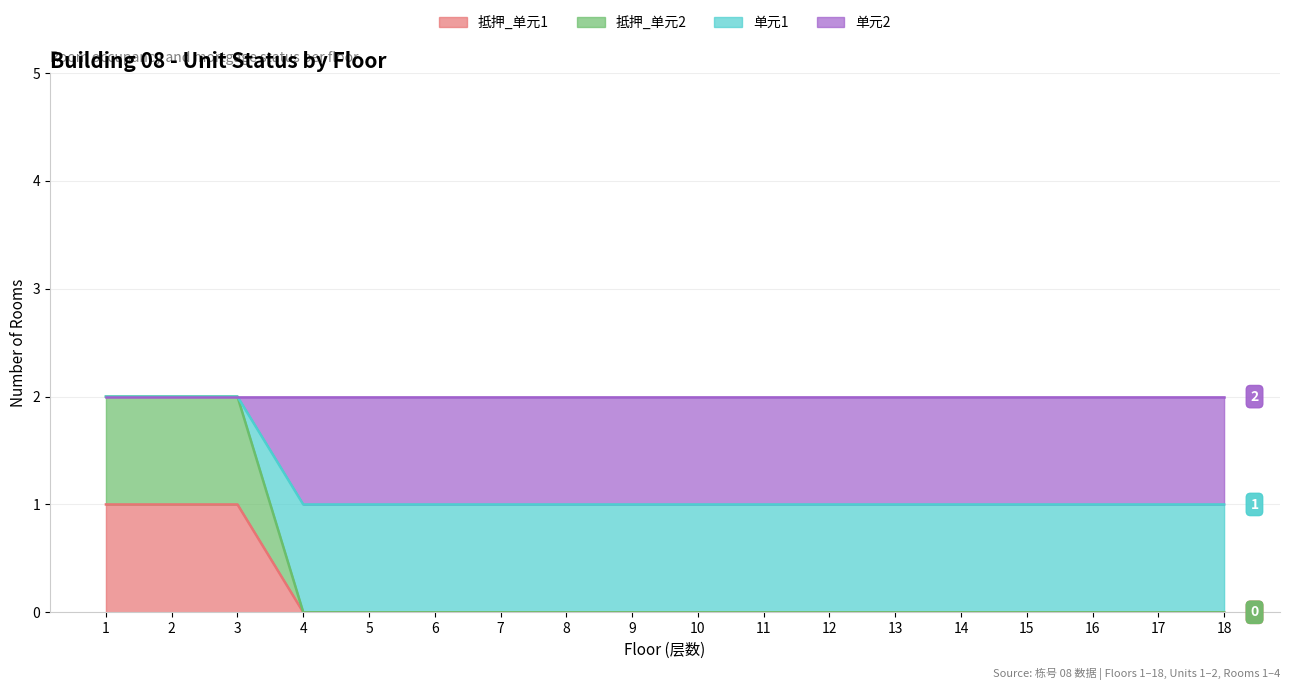

True or false: 抵押_单元2 has more than 2 interior local peaks.

False